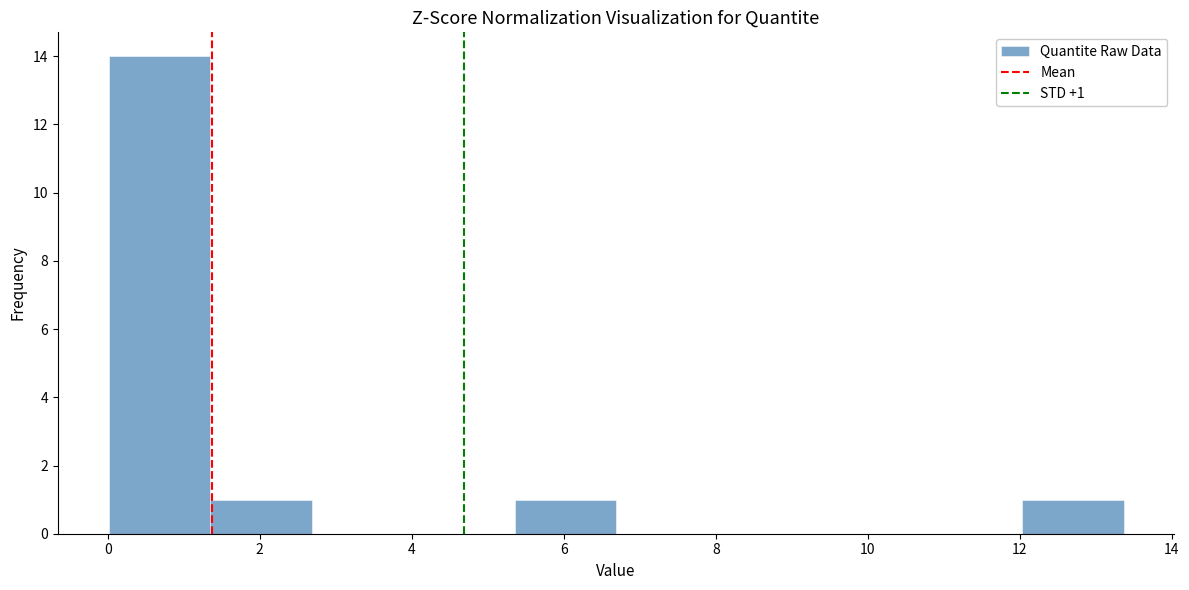

Over which range of the x-axis is the bar tallest?

0.0 to 1.4